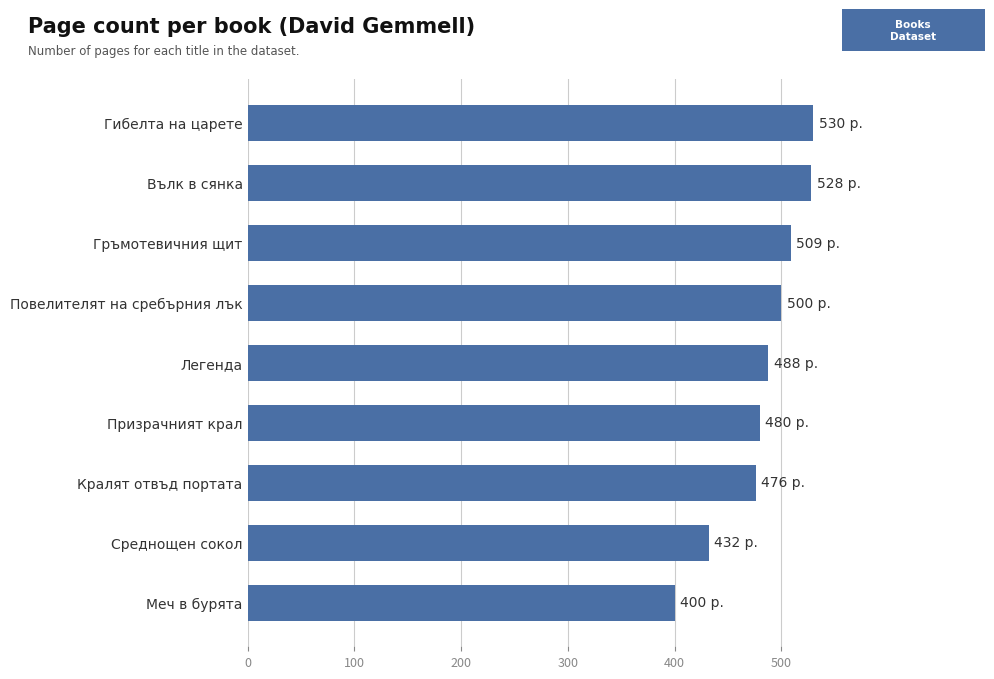

What is the minimum value shown in the chart?

400